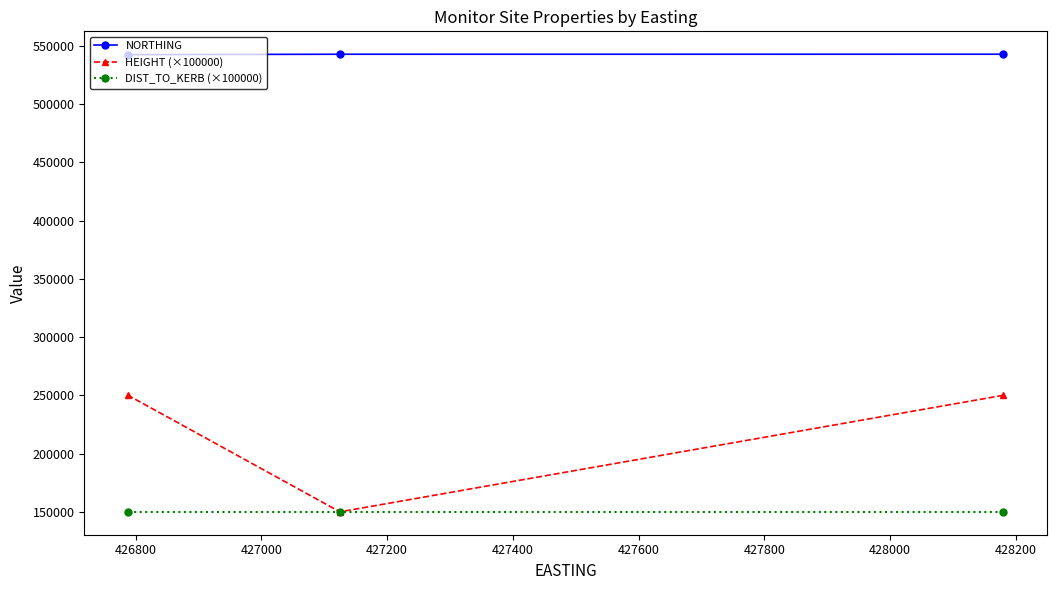

What is the difference between the maximum and minimum values in the HEIGHT (×100000) series?

100000